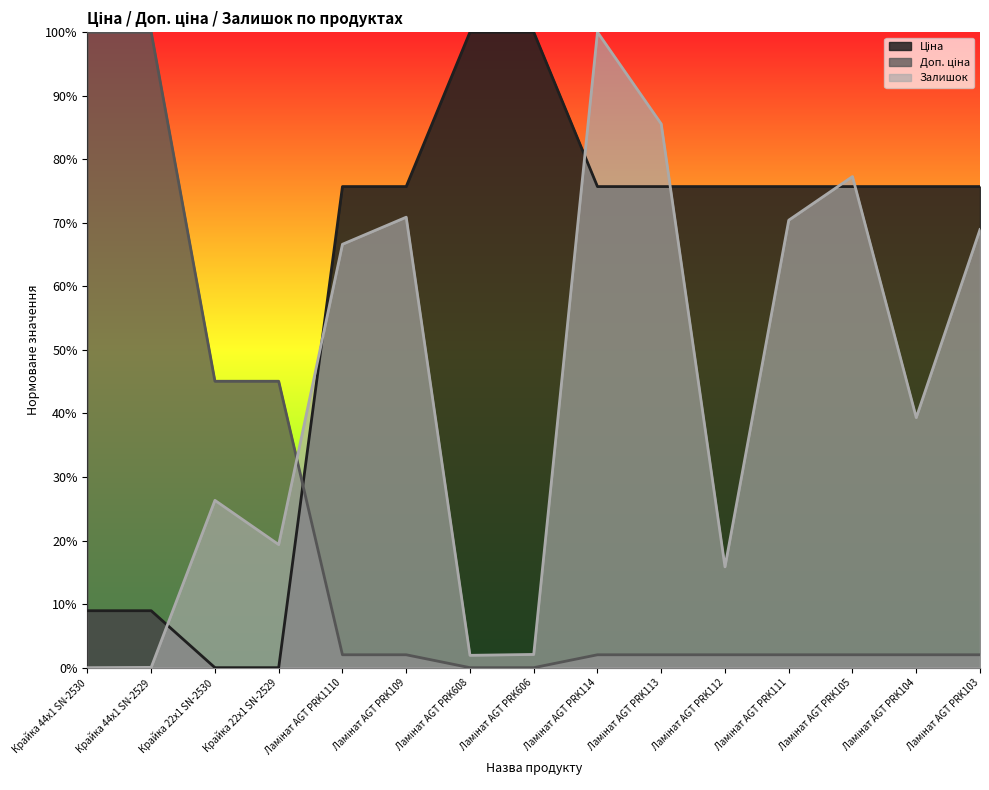

Reading right to left, list all the values displayed in this chart.

Ціна: Ламінат AGT PRK103=0.8	Ламінат AGT PRK104=0.8	Ламінат AGT PRK105=0.8	Ламінат AGT PRK111=0.8	Ламінат AGT PRK112=0.8	Ламінат AGT PRK113=0.8	Ламінат AGT PRK114=0.8	Ламінат AGT PRK606=1.0	Ламінат AGT PRK608=1.0	Ламінат AGT PRK109=0.8	Ламінат AGT PRK1110=0.8	Крайка 22x1 SN-2529=0.0	Крайка 22x1 SN-2530=0.0	Крайка 44x1 SN-2529=0.1	Крайка 44x1 SN-2530=0.1
Доп. ціна: Ламінат AGT PRK103=0.0	Ламінат AGT PRK104=0.0	Ламінат AGT PRK105=0.0	Ламінат AGT PRK111=0.0	Ламінат AGT PRK112=0.0	Ламінат AGT PRK113=0.0	Ламінат AGT PRK114=0.0	Ламінат AGT PRK606=0.0	Ламінат AGT PRK608=0.0	Ламінат AGT PRK109=0.0	Ламінат AGT PRK1110=0.0	Крайка 22x1 SN-2529=0.5	Крайка 22x1 SN-2530=0.5	Крайка 44x1 SN-2529=1.0	Крайка 44x1 SN-2530=1.0
Залишок: Ламінат AGT PRK103=0.7	Ламінат AGT PRK104=0.4	Ламінат AGT PRK105=0.8	Ламінат AGT PRK111=0.7	Ламінат AGT PRK112=0.2	Ламінат AGT PRK113=0.9	Ламінат AGT PRK114=1.0	Ламінат AGT PRK606=0.0	Ламінат AGT PRK608=0.0	Ламінат AGT PRK109=0.7	Ламінат AGT PRK1110=0.7	Крайка 22x1 SN-2529=0.2	Крайка 22x1 SN-2530=0.3	Крайка 44x1 SN-2529=0.0	Крайка 44x1 SN-2530=0.0